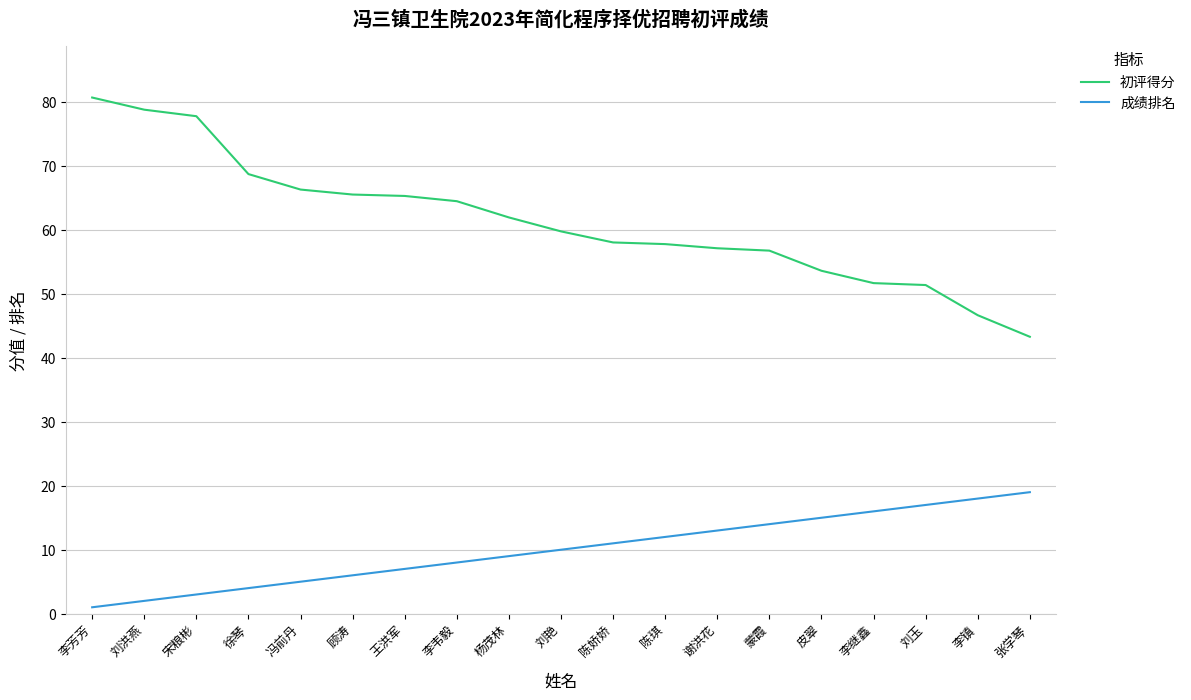

True or false: 初评得分 and 成绩排名 cross at least once.

False